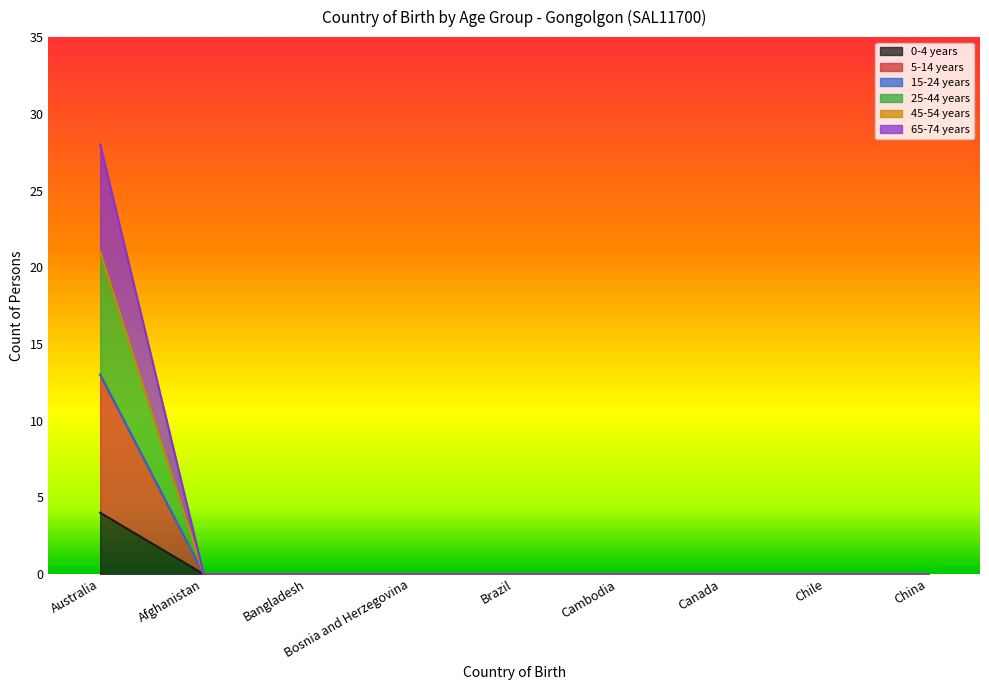

What position from the left is Canada?

7